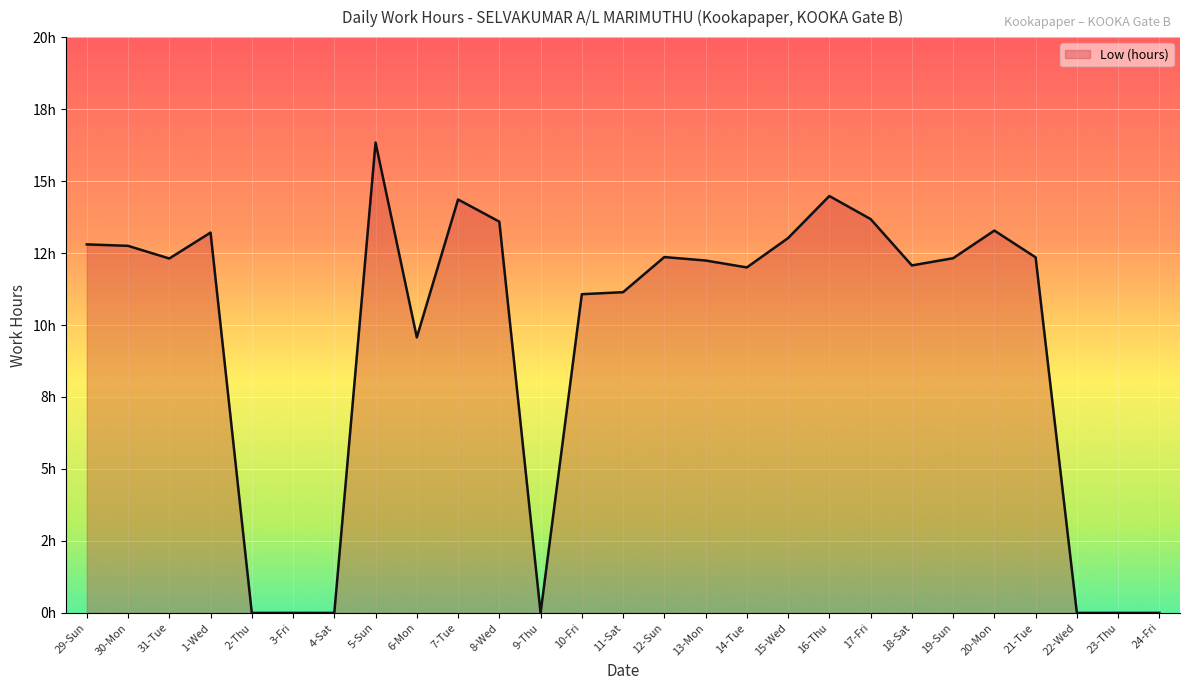

What is the difference between the maximum and minimum values?

16.3